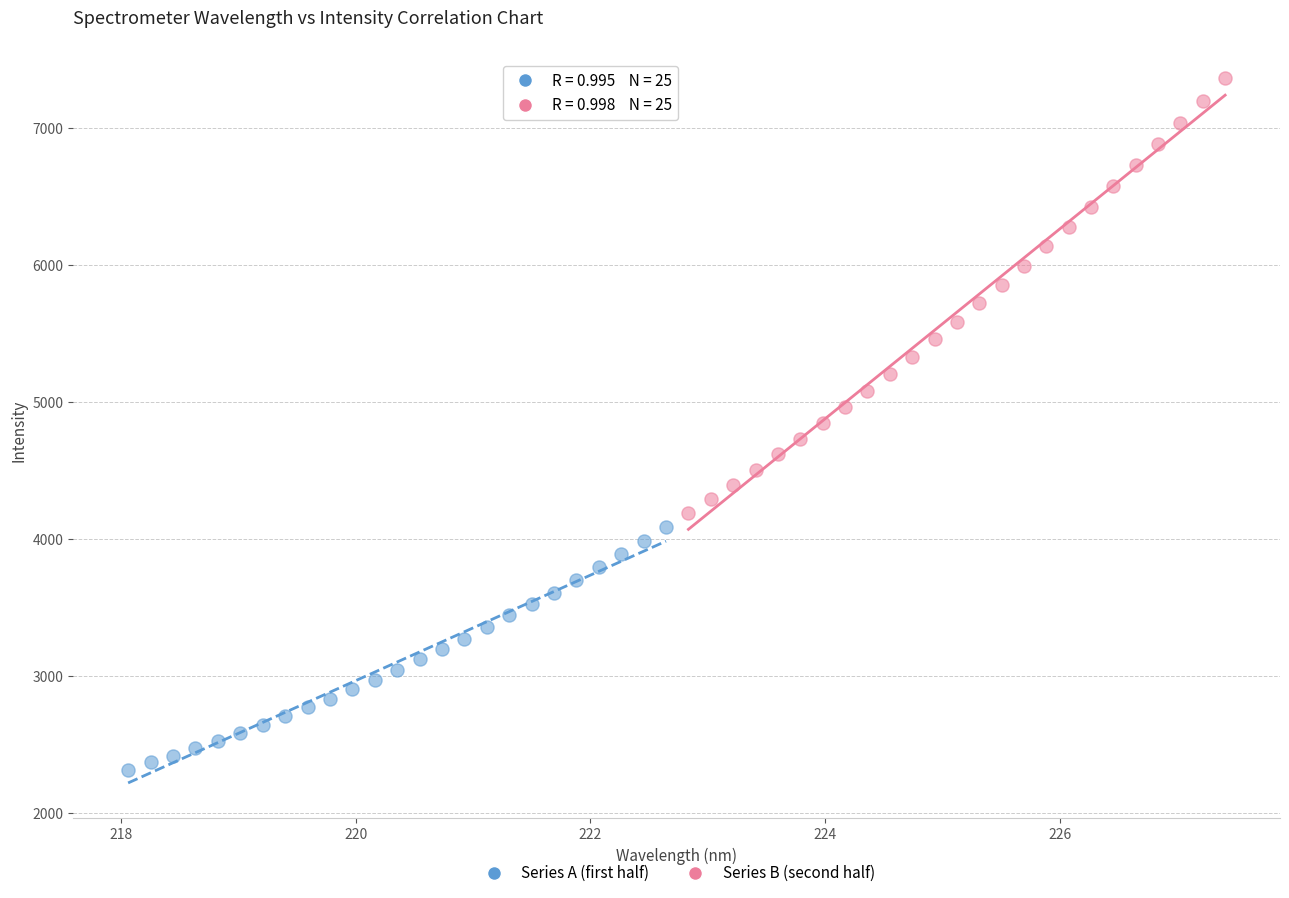

Which series reaches the maximum Y coordinate?

Series B (second half)